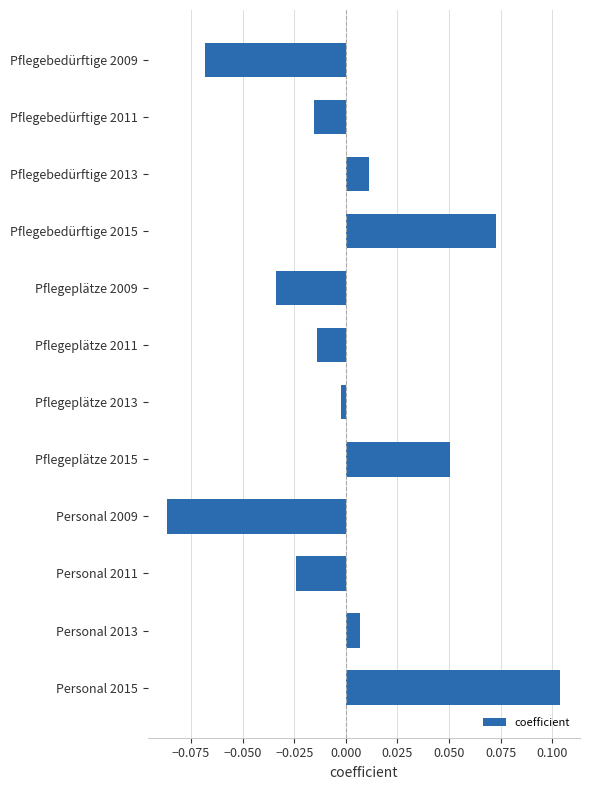

What is the label of the 7th bar from the top?

Pflegeplätze 2013